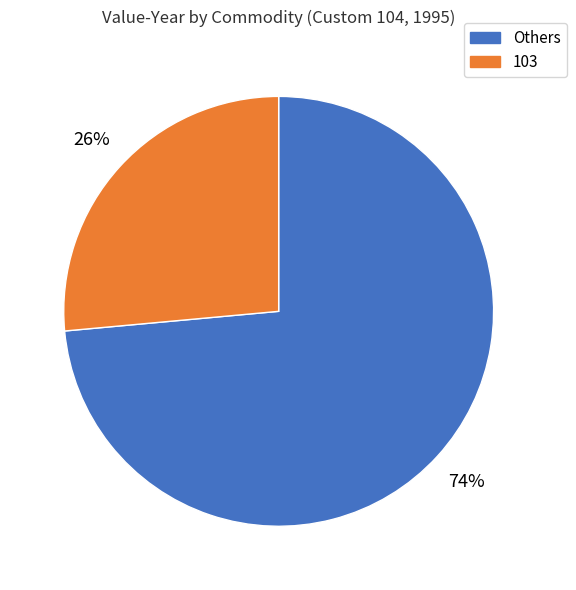

To the nearest percent, what is the average slice percentage?

50%